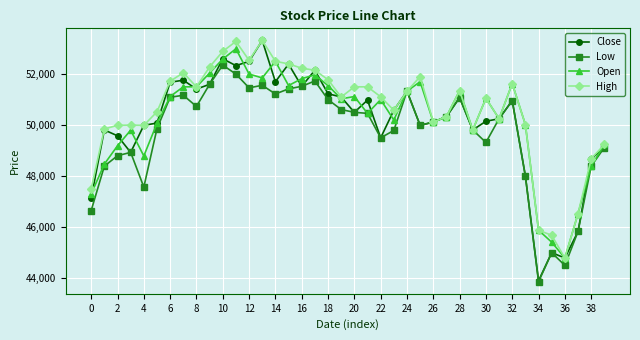

What is the difference between the maximum and minimum values in the Close series?

9420